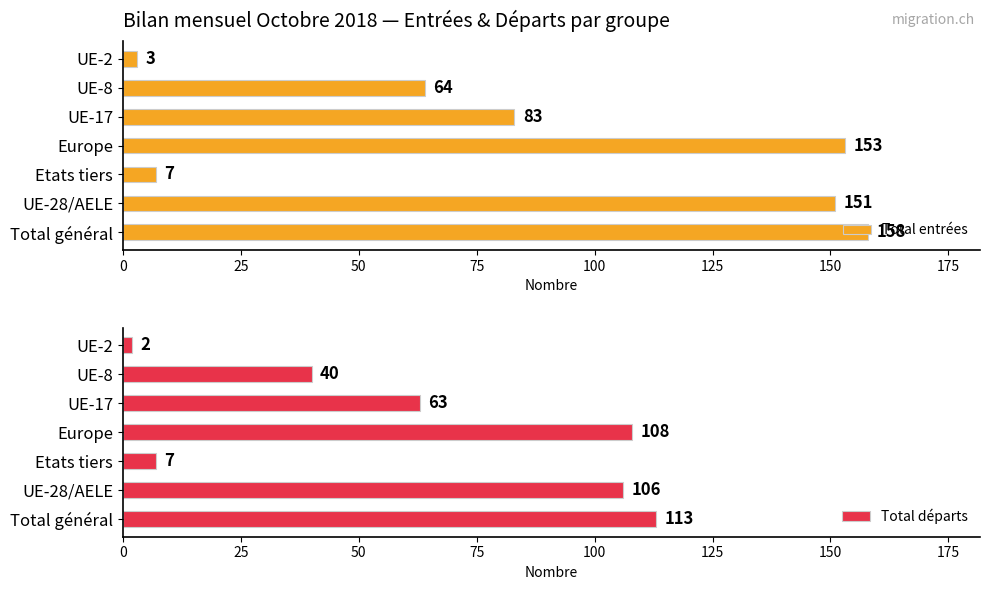

Does the chart contain any negative values?

No